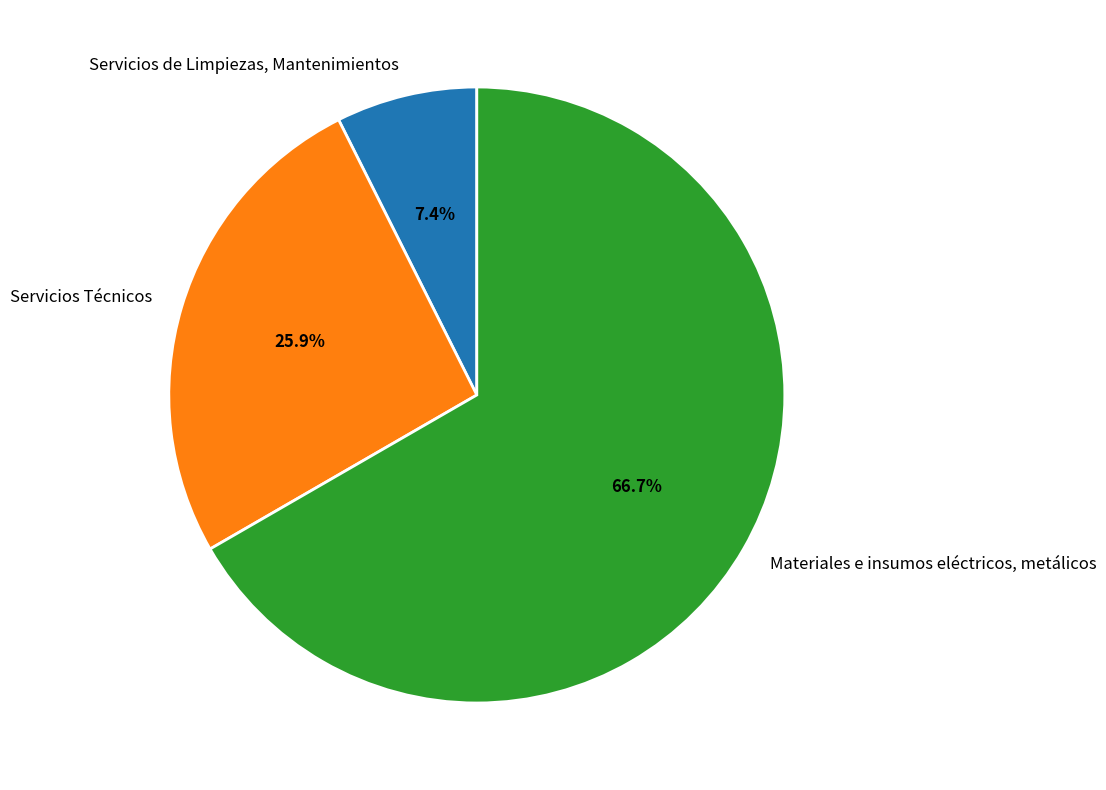

Rank the categories by value from highest to lowest.

Materiales e insumos eléctricos, metálicos, Servicios Técnicos, Servicios de Limpiezas, Mantenimientos